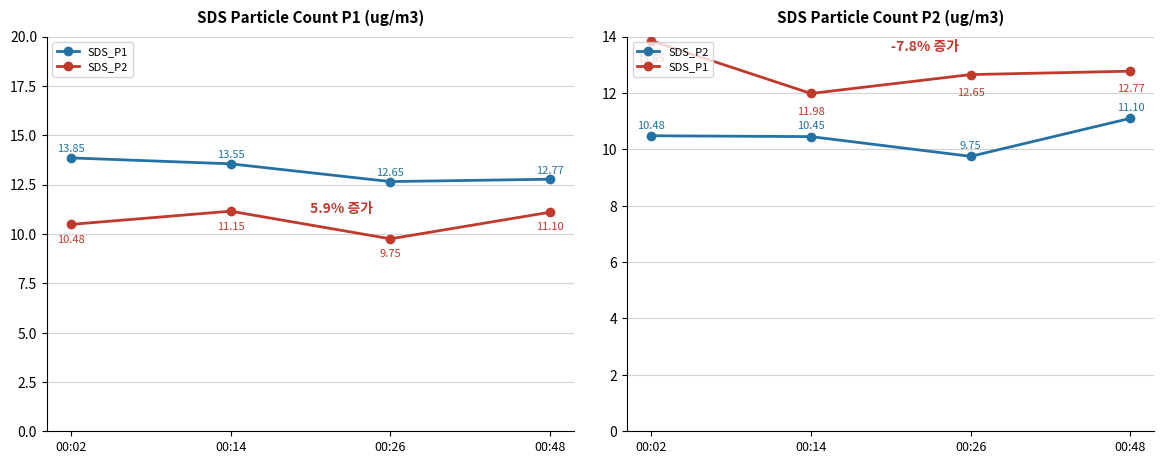

What is the value of the SDS_P2 point at the 3rd from the left?

9.8